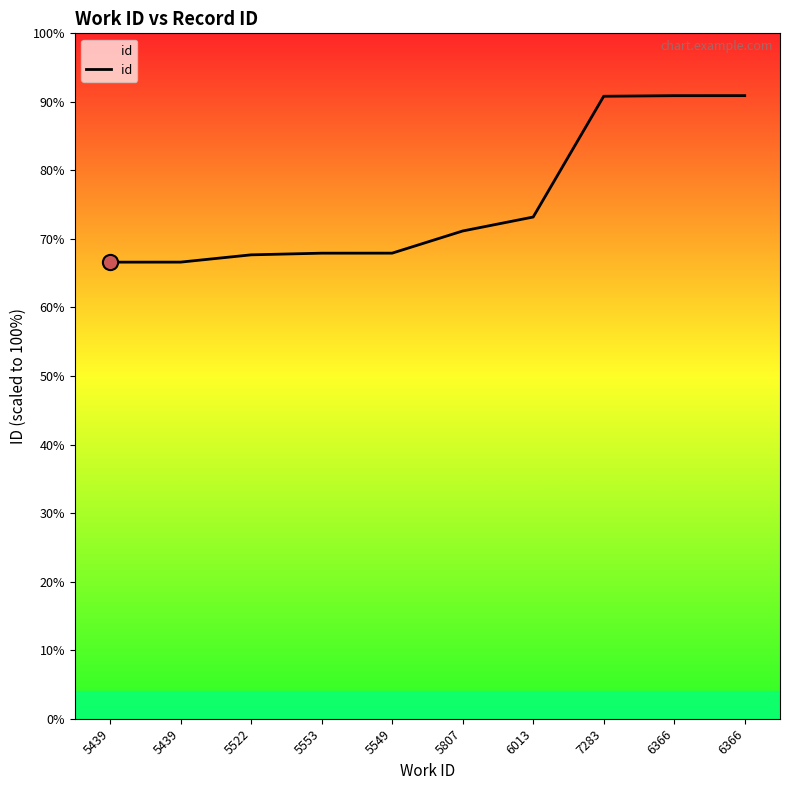

Does the chart have visible grid lines?

No